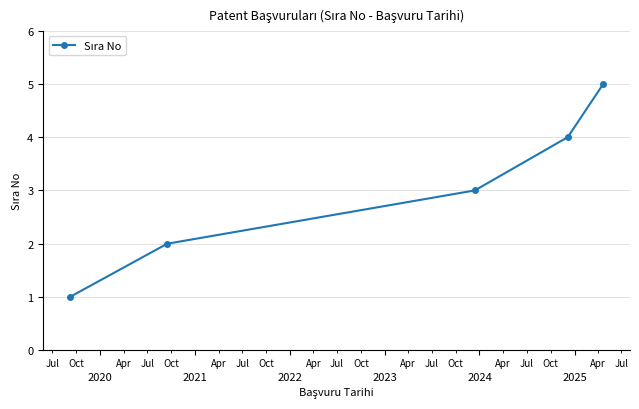

What is the difference between the maximum and minimum values?

4